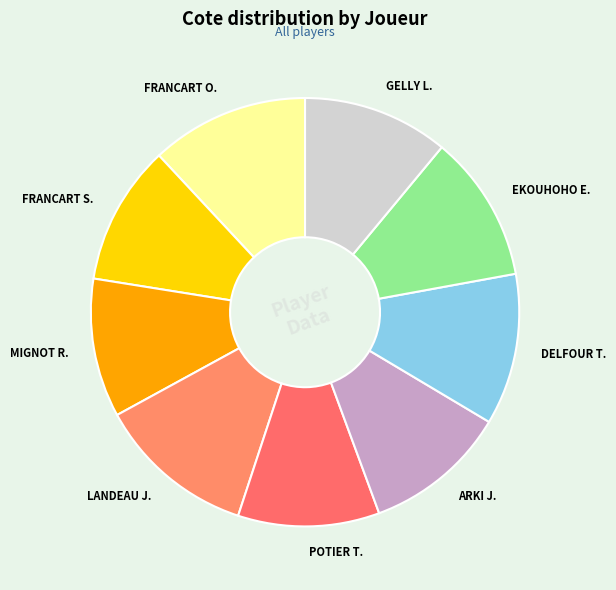

How many segments does this pie chart have?

9